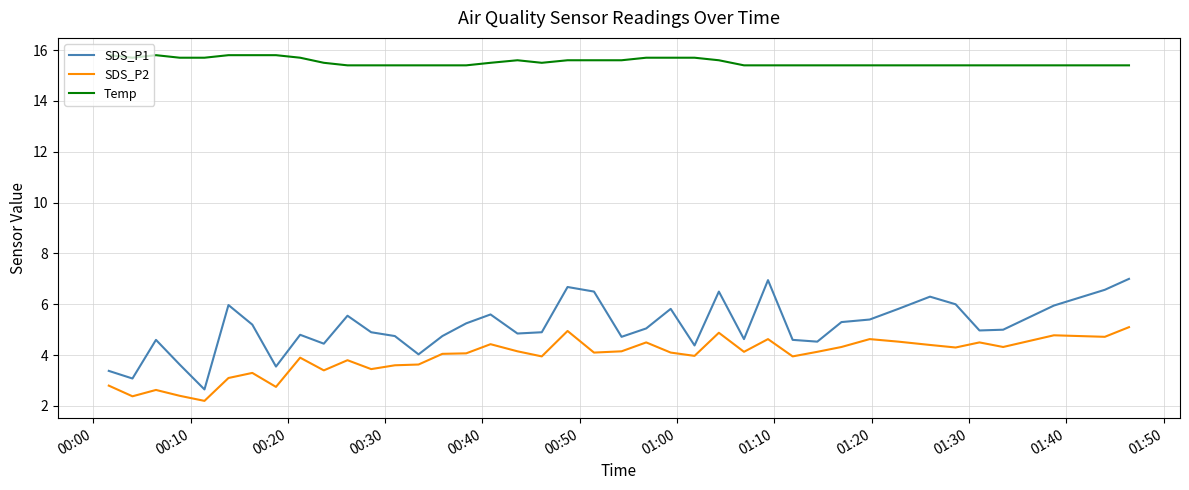

True or false: SDS_P1 and SDS_P2 intersect in this chart.

False